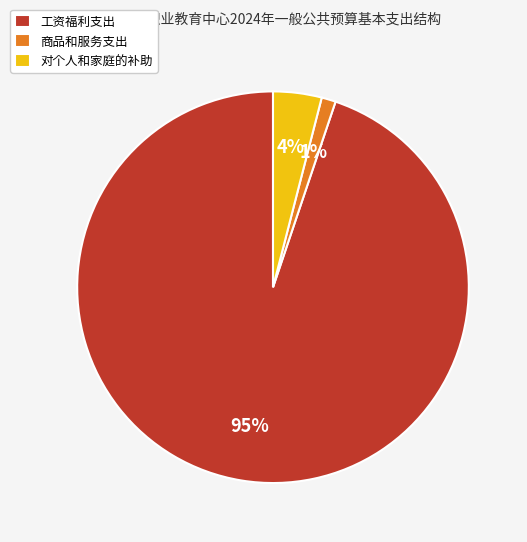

Is it true that 对个人和家庭的补助 is 4% of the pie?

True